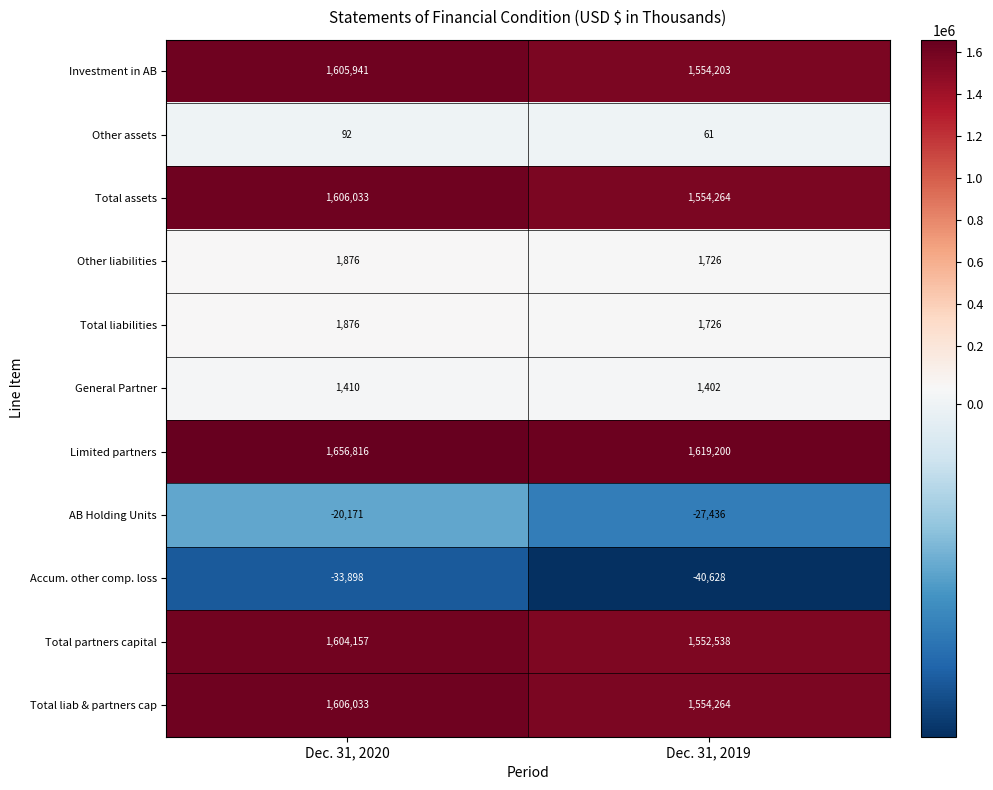

The value of Limited partners at Dec. 31, 2020 is 1656816. True or false?

True